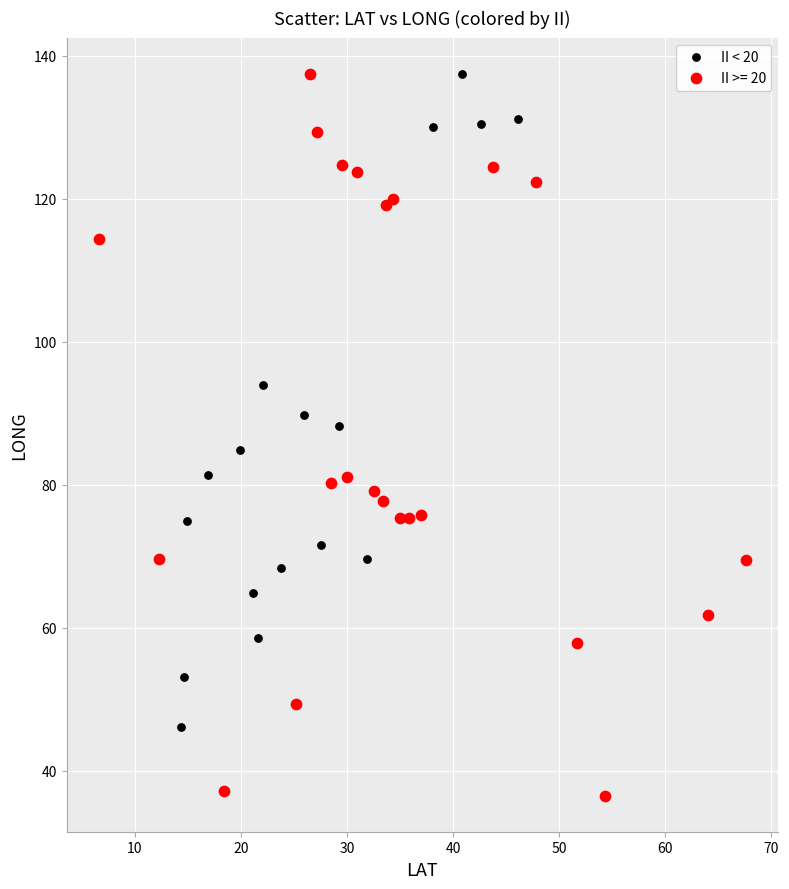

Which series has the widest spread of Y values?

II >= 20